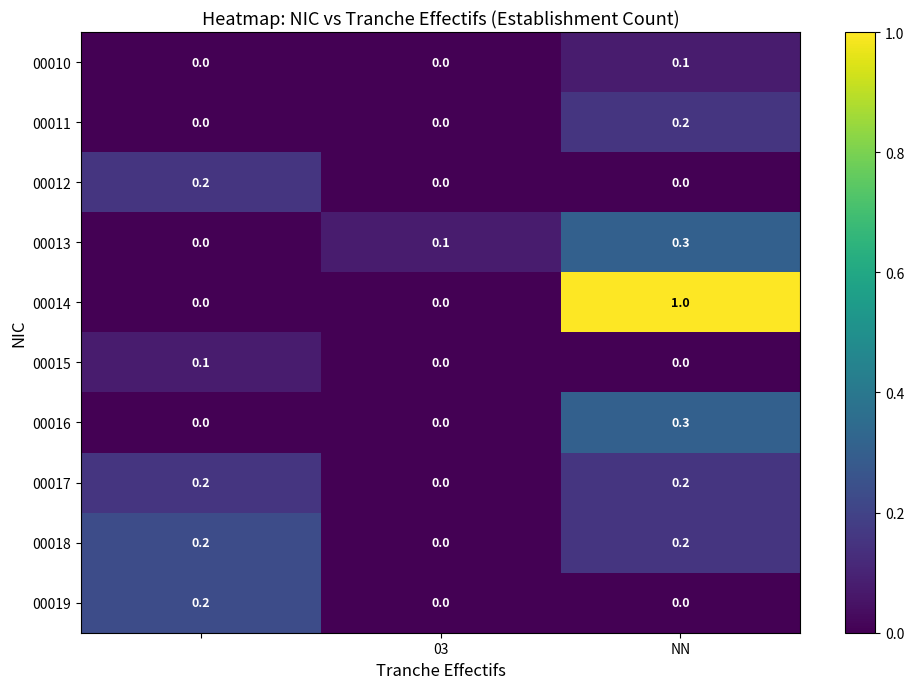

Count the number of categories in the chart.

3